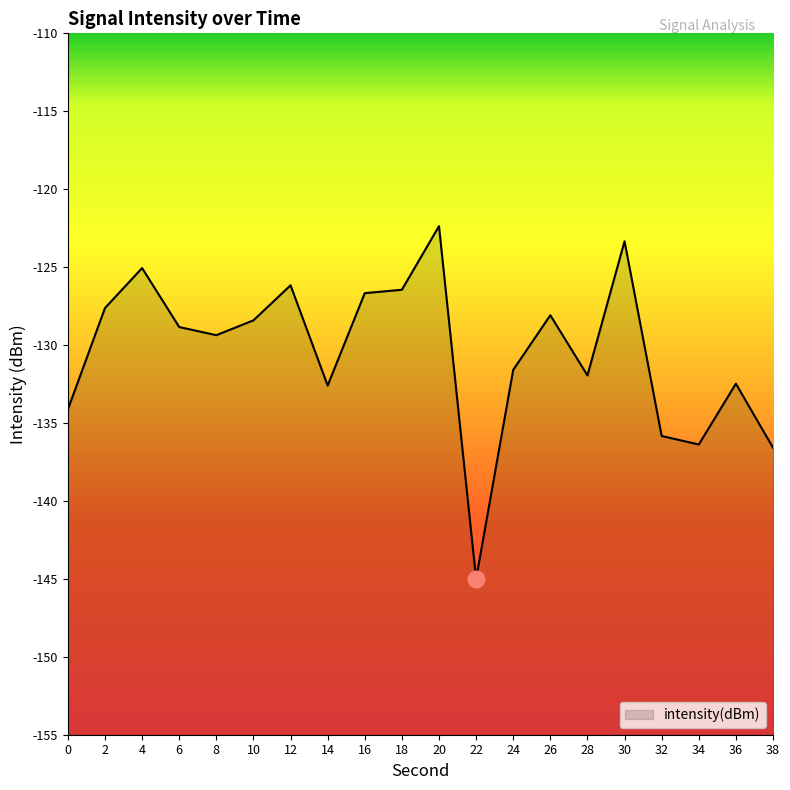

Rank the categories by value from lowest to highest.

22, 38, 34, 32, 0, 14, 36, 28, 24, 8, 6, 10, 26, 2, 16, 18, 12, 4, 30, 20